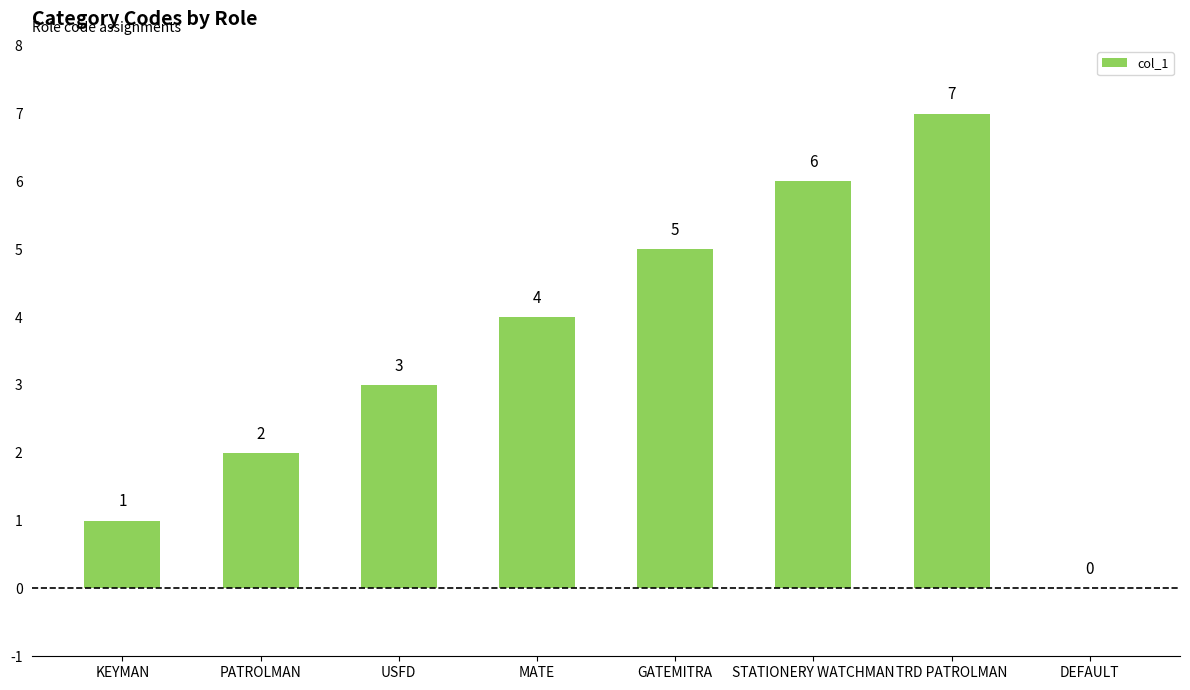

Where is the data nearest to the value 3?

USFD